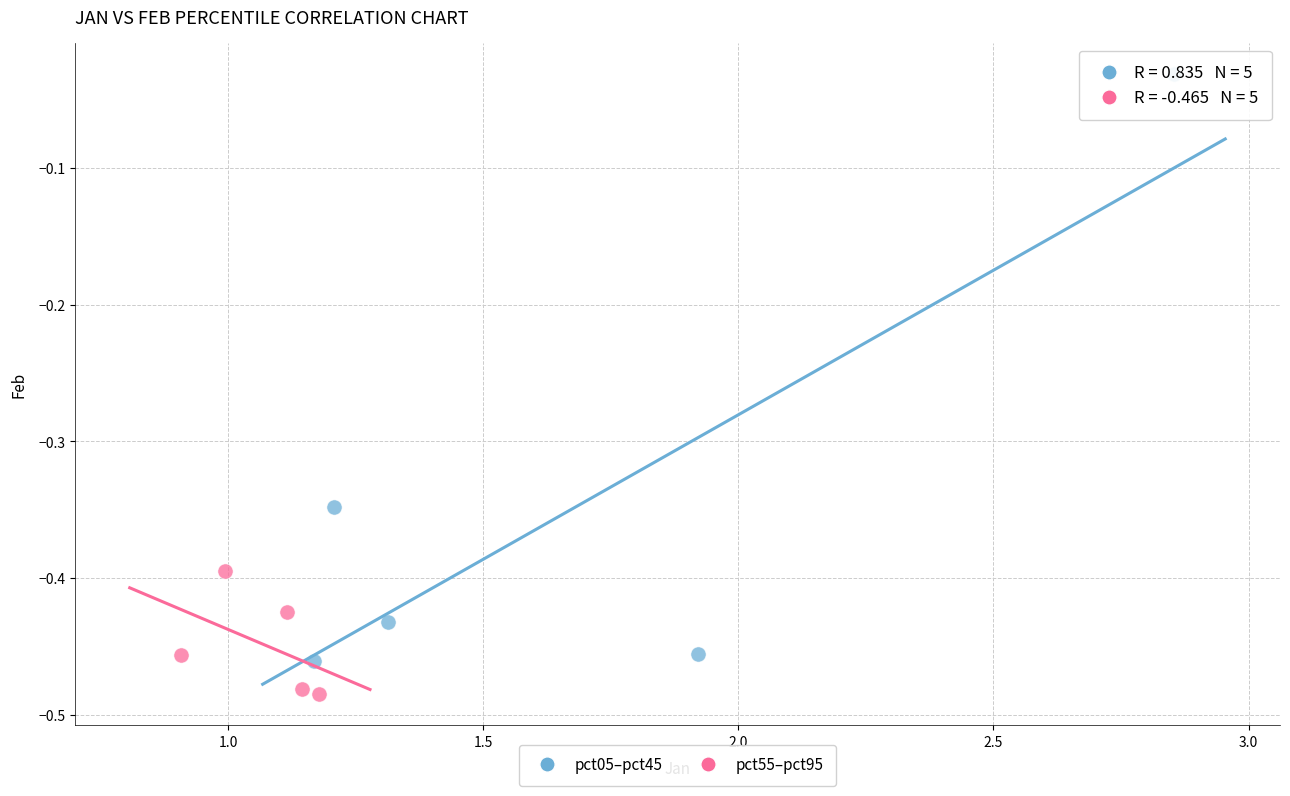

Which series has the largest Y range (max minus min)?

pct05–pct45